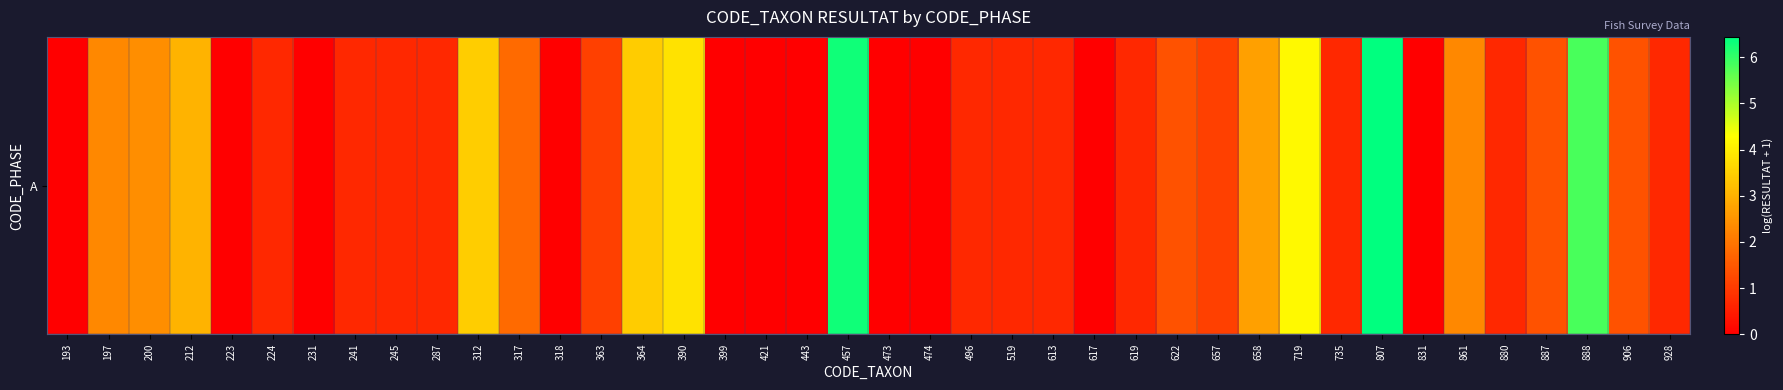

At which category does the chart reach its minimum across all series?

193